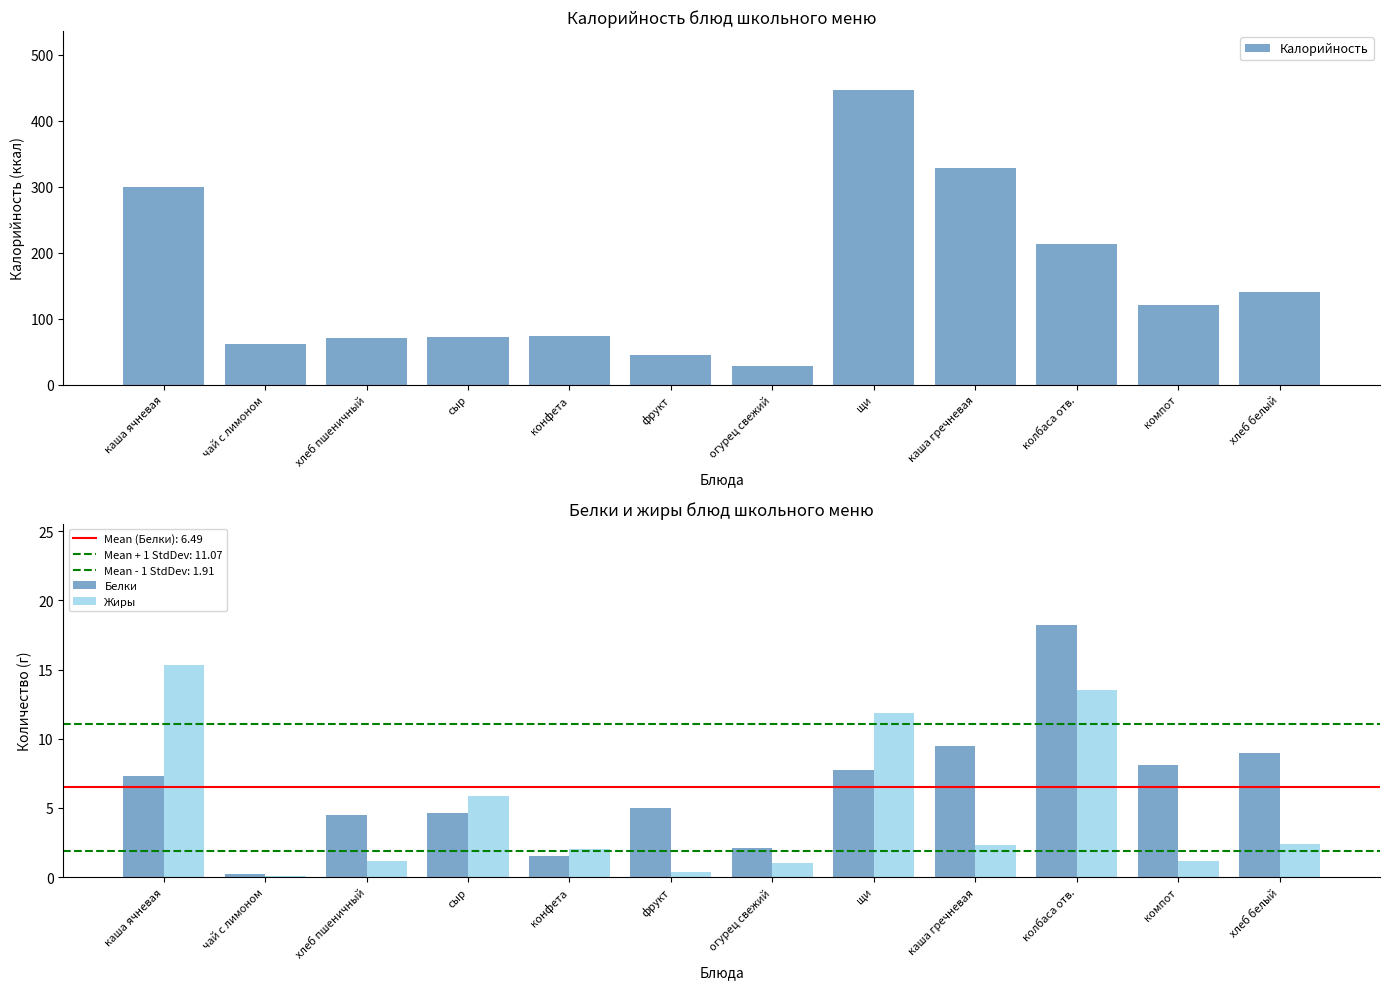

How many groups of bars are there?

12